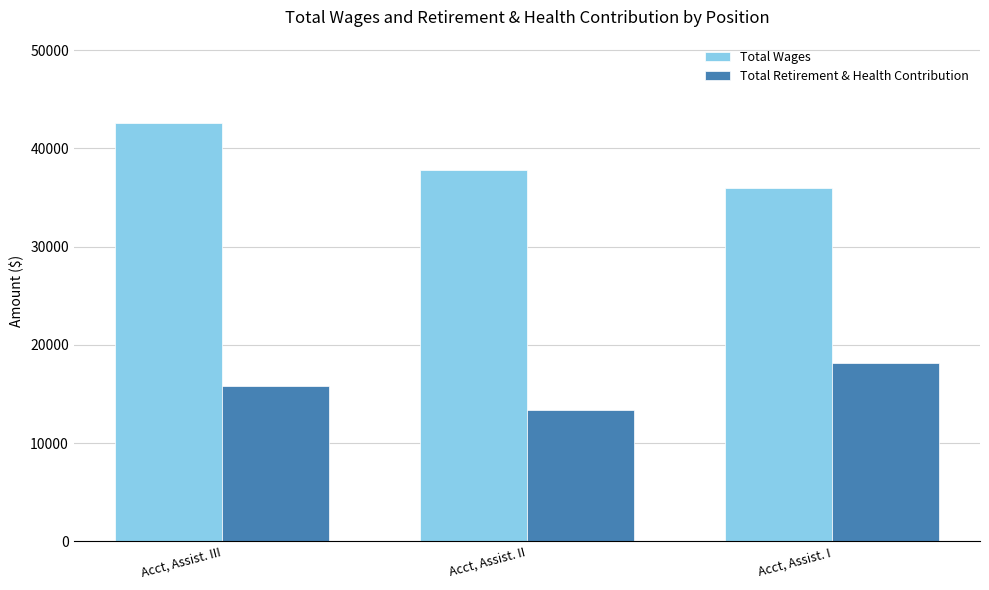

What is the maximum value for Total Retirement & Health Contribution?

18200